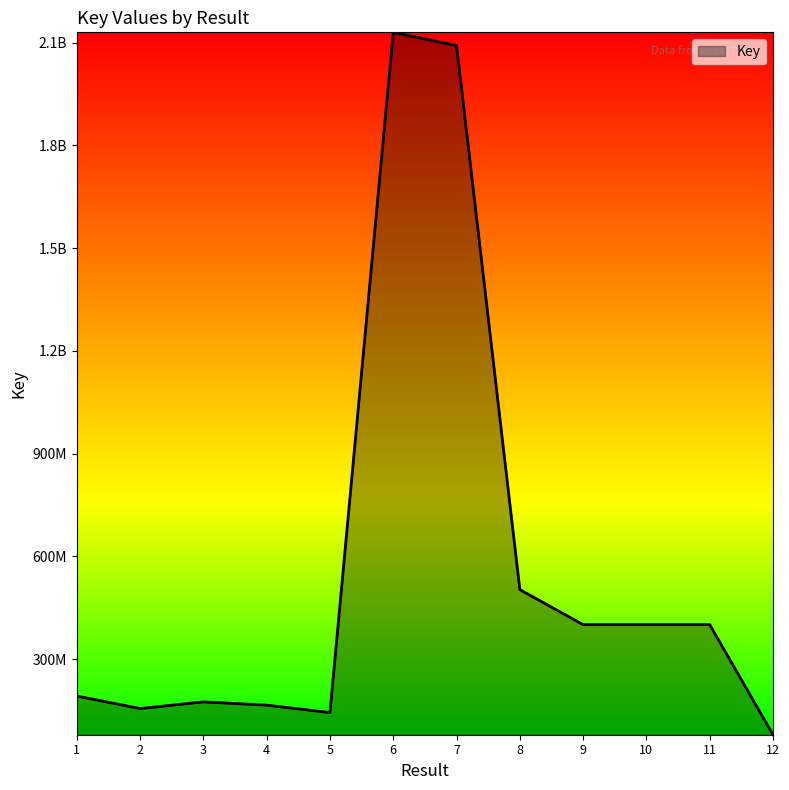

Does the chart display data point markers on the line(s)?

No